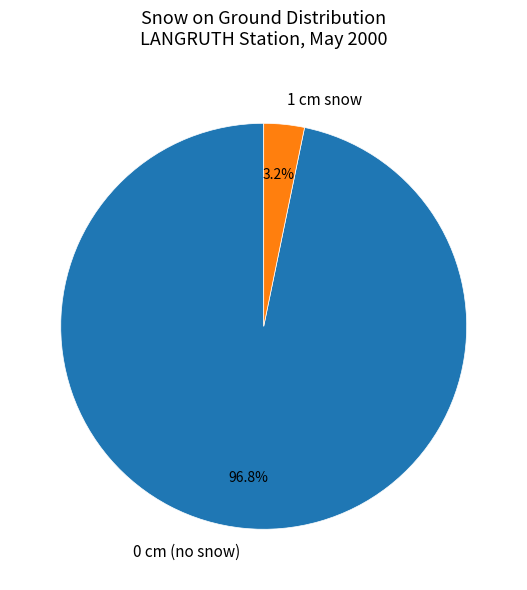

Is there any slice that represents more than half of the pie?

Yes